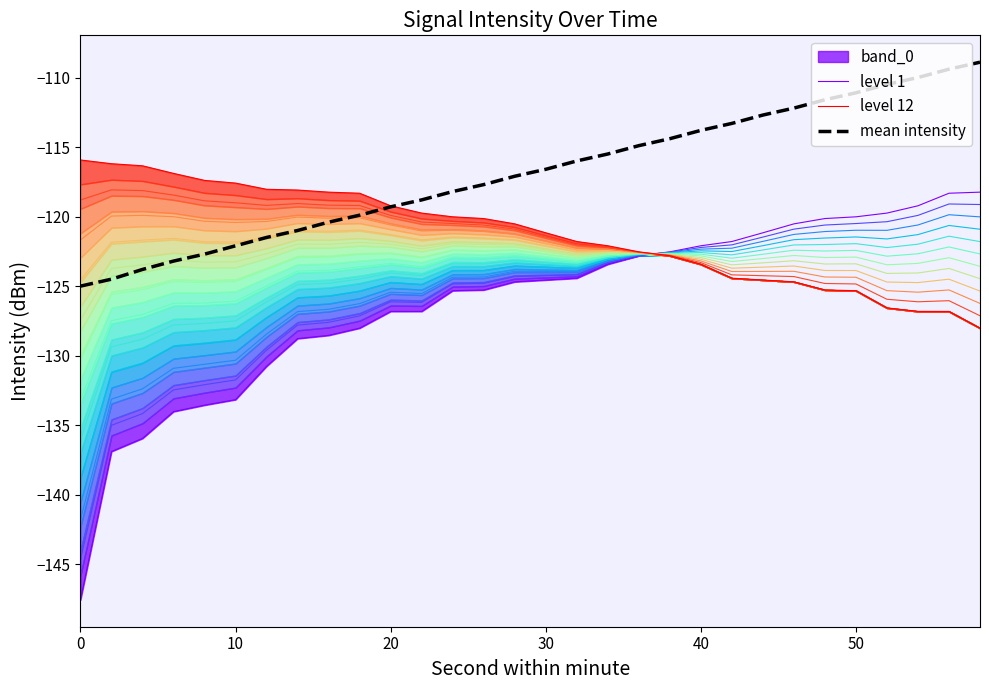

What is the highest value of the mean intensity series?

-108.9